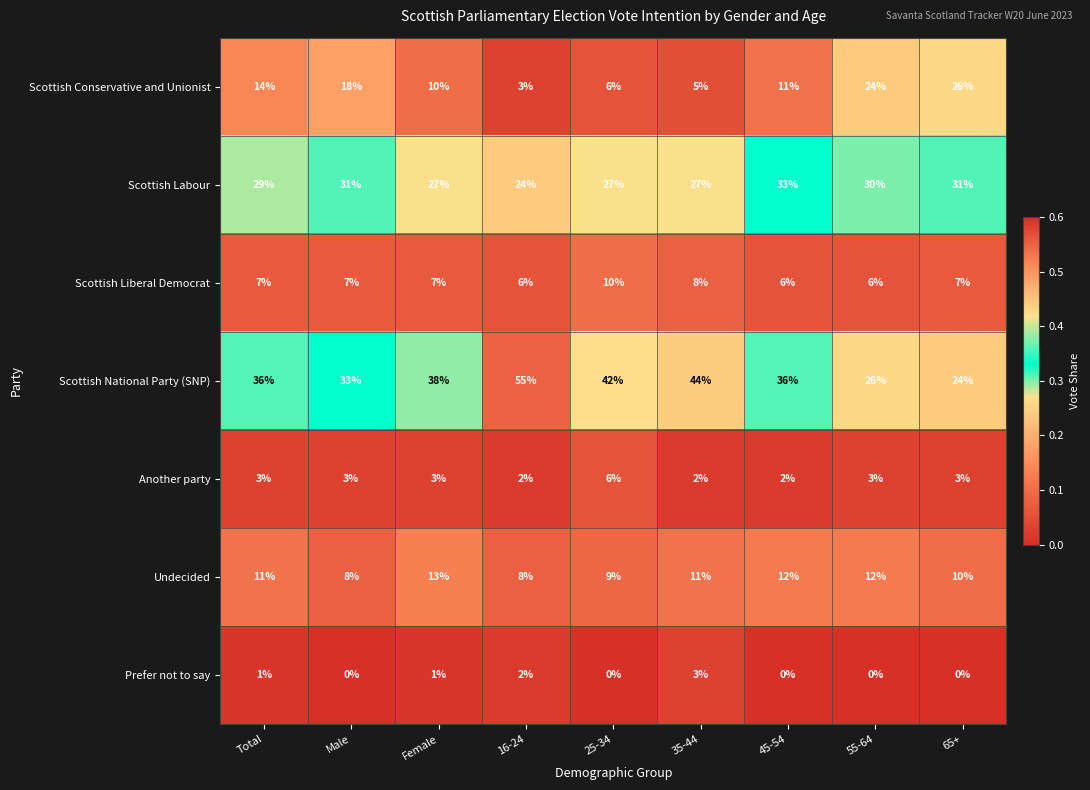

Is it true that Scottish Conservative and Unionist equals 14 at Total?

True